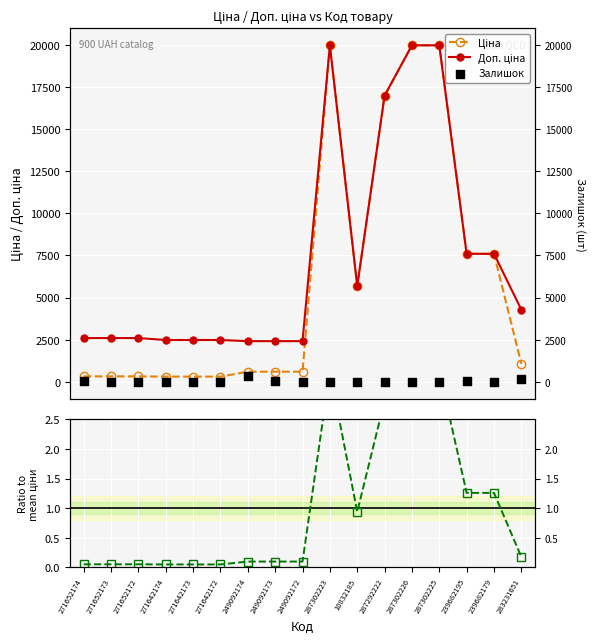

At which category is the sum across all series the highest?

287302223